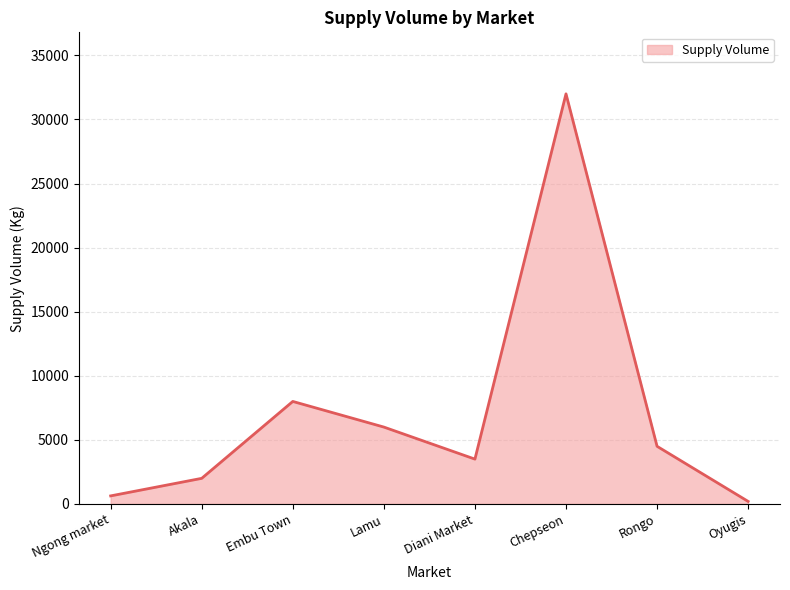

The value at Rongo is 4500. True or false?

True